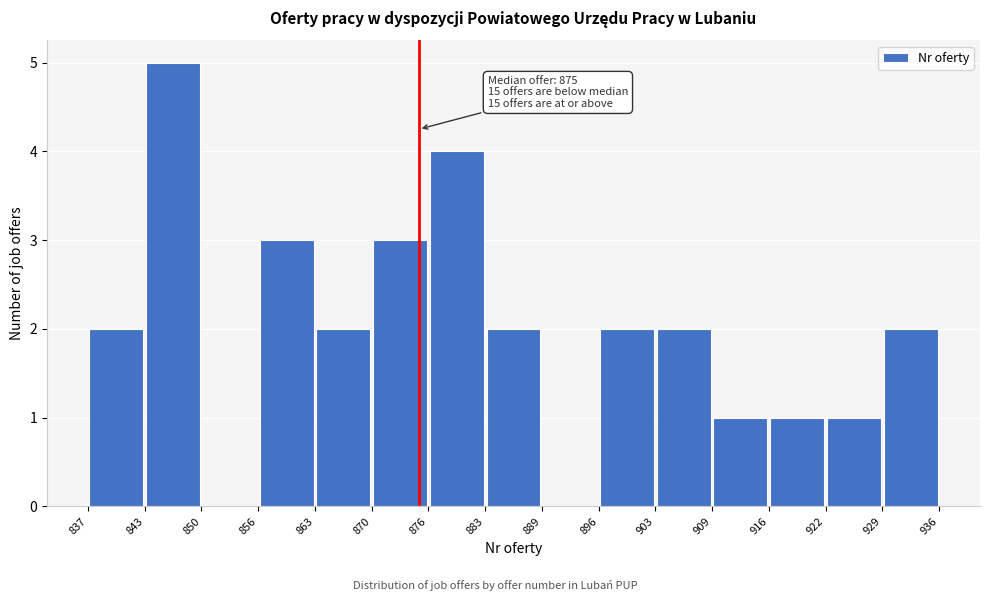

Over which range of the x-axis is the bar tallest?

843 to 850